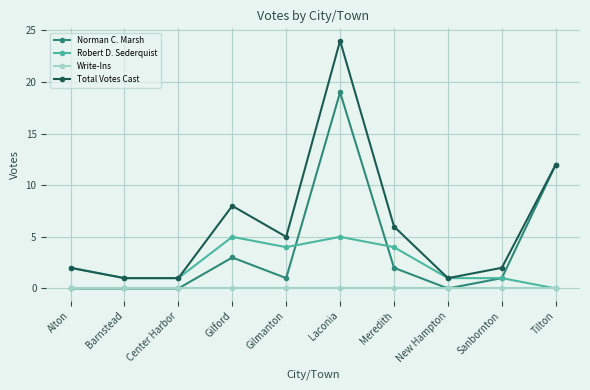

Does the chart have visible grid lines?

Yes